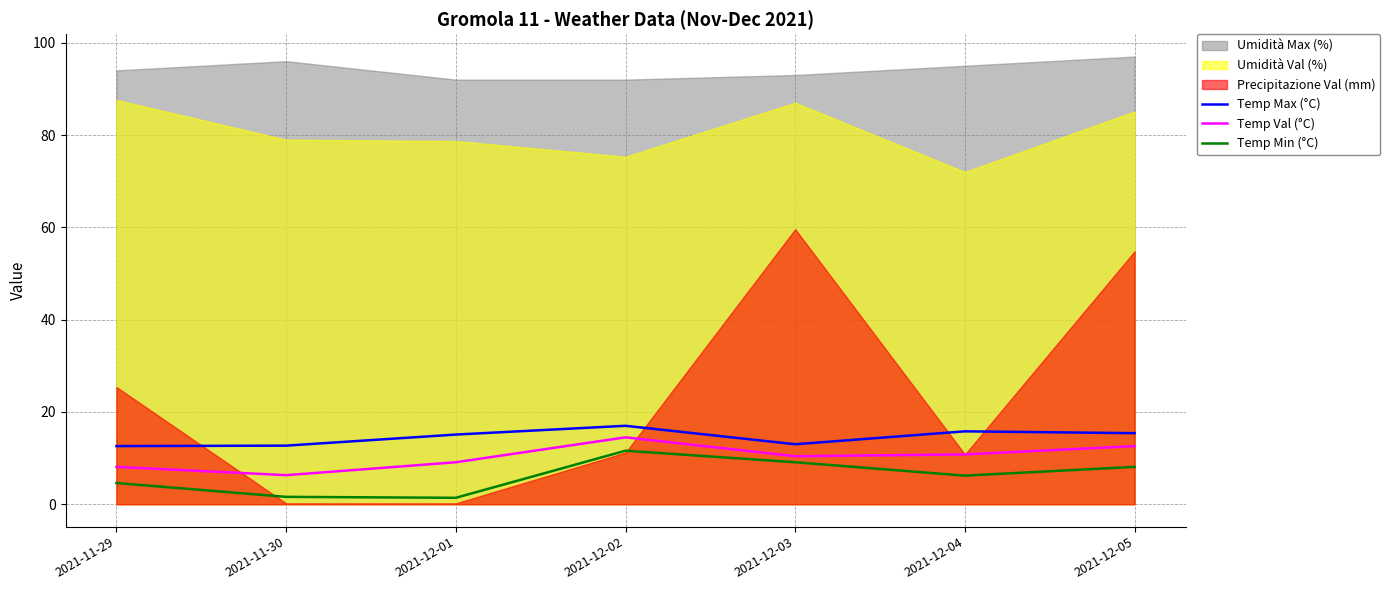

At which category does the chart reach its peak across all series?

2021-12-02